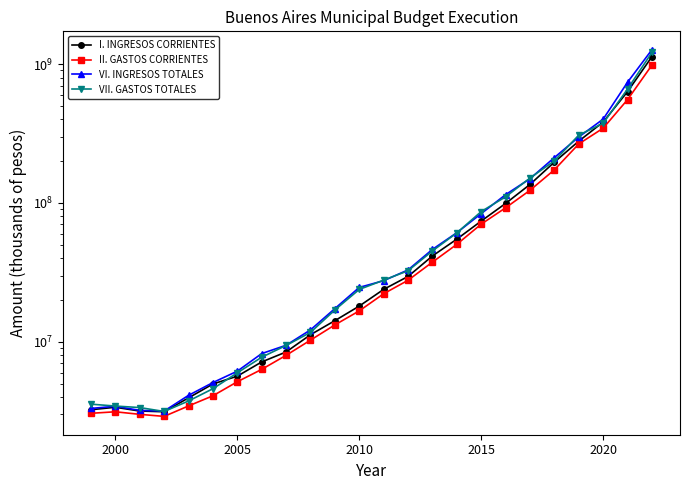

True or false: VII. GASTOS TOTALES and II. GASTOS CORRIENTES cross at least once.

False